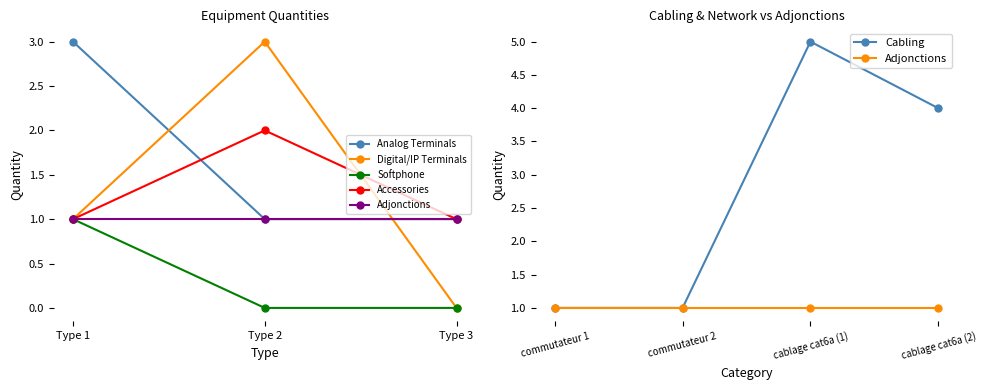

At which category is the sum across all series the highest?

Type 1